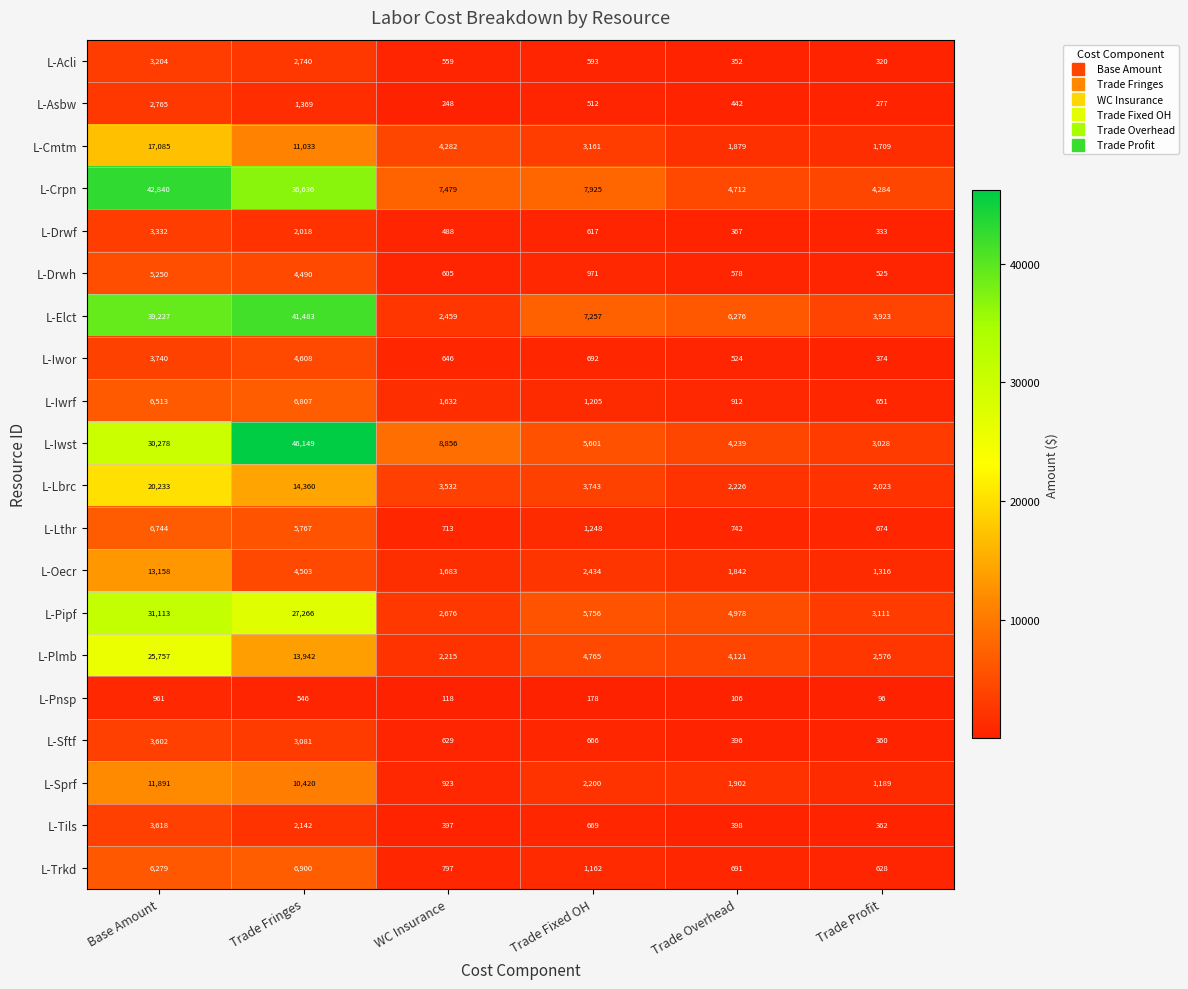

List the labels in order of L-Drwh value, largest first.

Base Amount, Trade Fringes, Trade Fixed OH, WC Insurance, Trade Overhead, Trade Profit